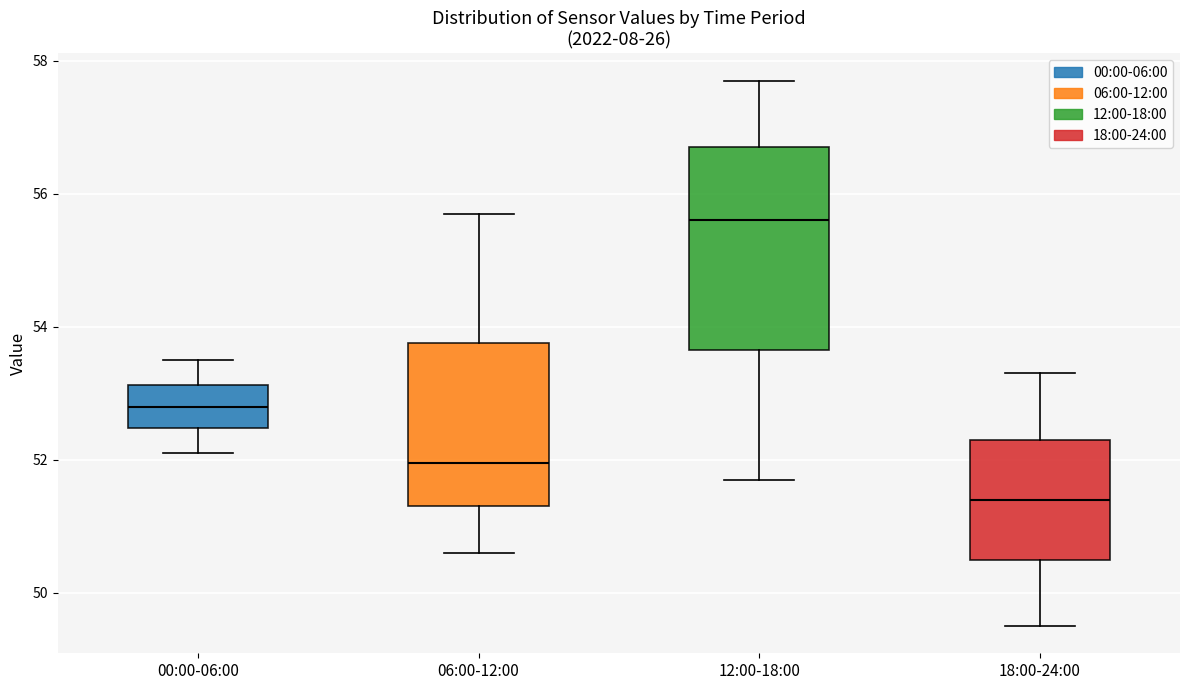

Reading left to right, transcribe this box plot: for each box, give where its median line is, the range the box spans, and where its two whiskers end, as read against the y-axis. The values are not printed on the chart, so give them approximately, as read against the axis.

00:00-06:00: median 52.8, box 52.4 to 53.2, whiskers 52.2 to 53.6
06:00-12:00: median 52.0, box 51.4 to 53.8, whiskers 50.6 to 55.8
12:00-18:00: median 55.6, box 53.6 to 56.8, whiskers 51.8 to 57.8
18:00-24:00: median 51.4, box 50.6 to 52.4, whiskers 49.6 to 53.4